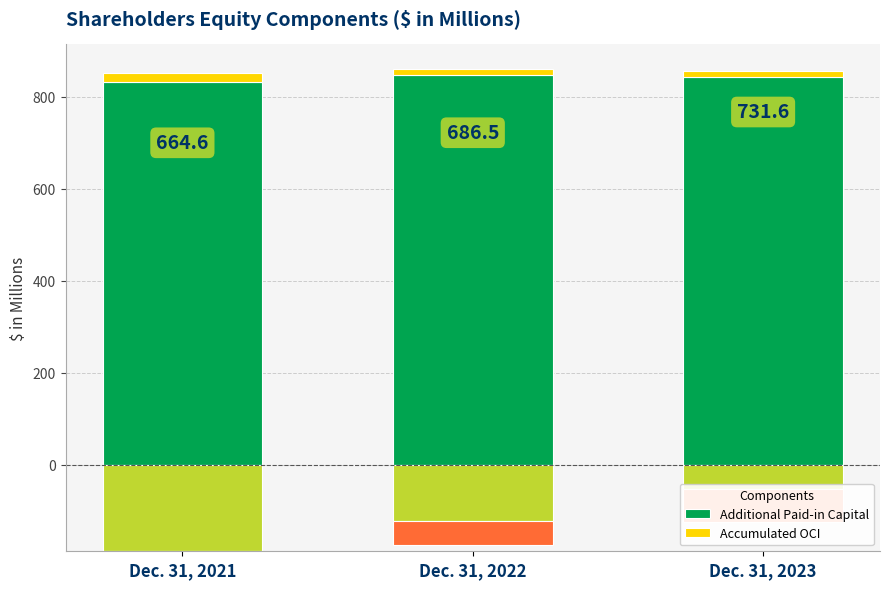

What is the difference between the maximum and minimum values in the Accumulated OCI series?

8.3